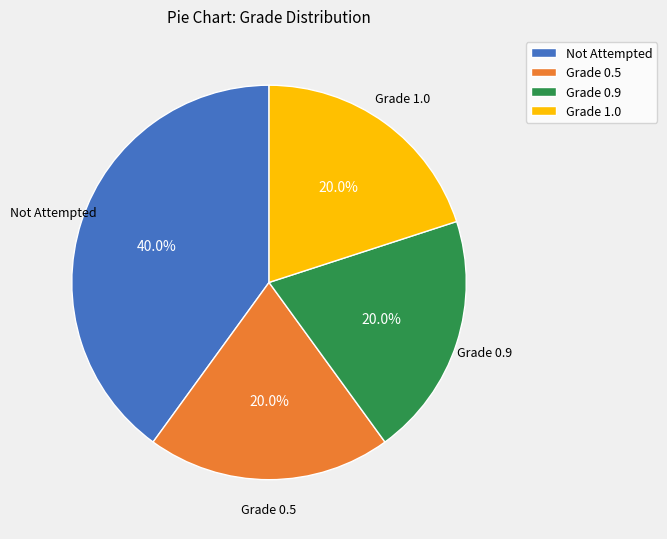

What is the ratio of the value at Grade 1.0 to the value at Not Attempted?

0.5